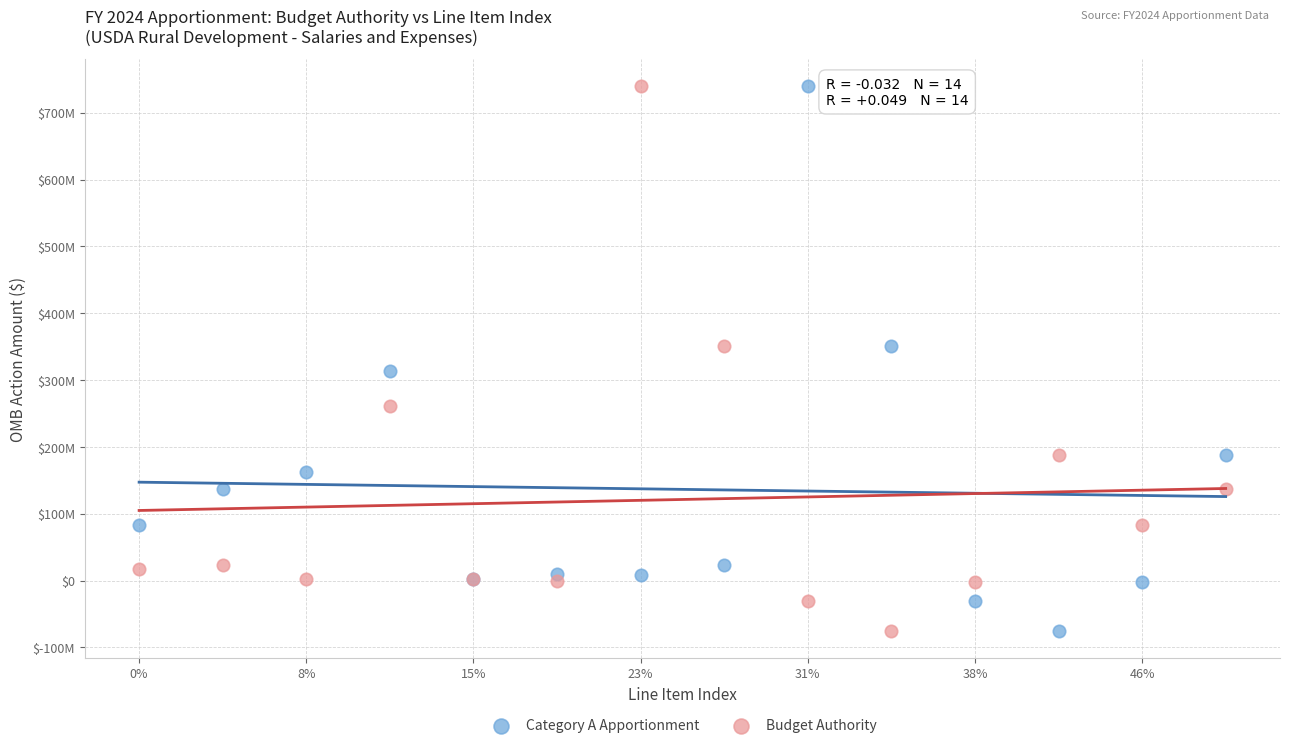

What are all the series names shown in the legend?

Category A Apportionment, Budget Authority